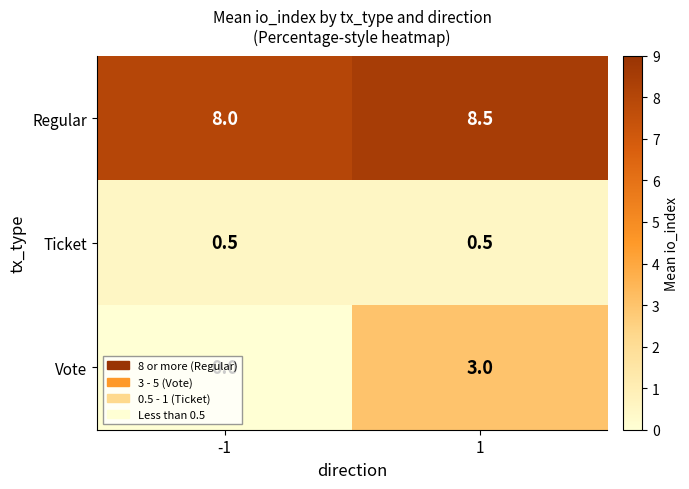

At how many categories does at least one series exceed 4?

2